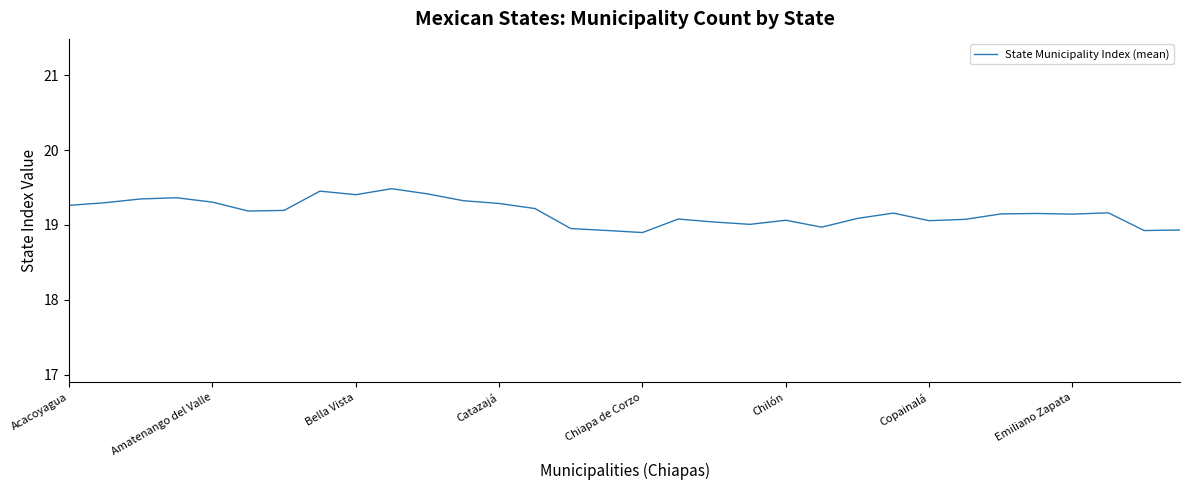

What is the smallest value displayed?

18.9